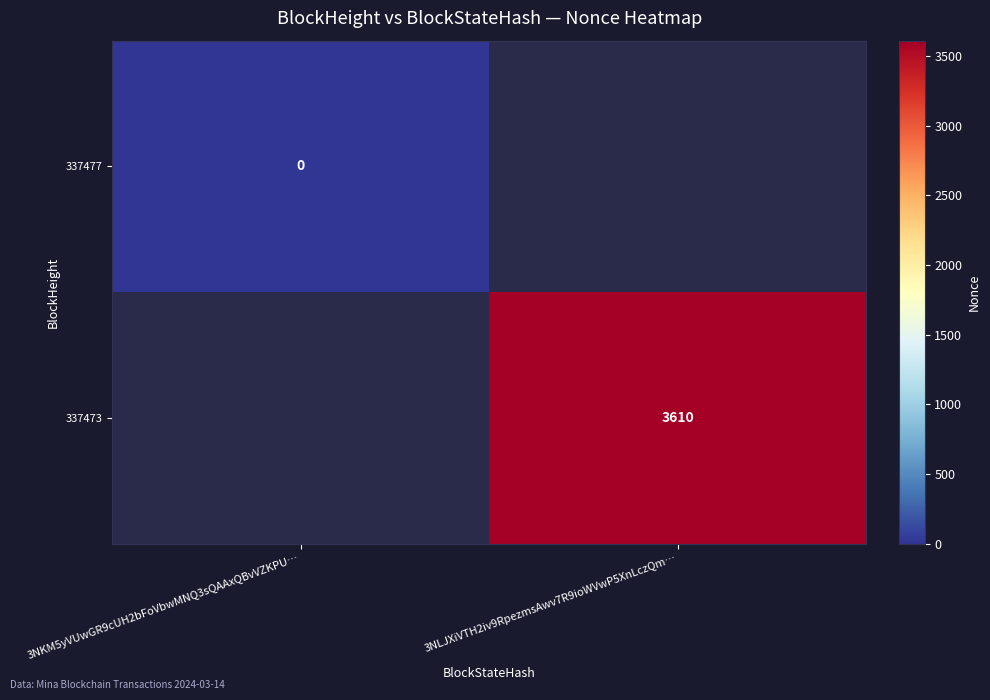

Where is 337477 nearest to the value 0?

3NKM5yVUwGR9cUH2bFoVbwMNQ3sQAAxQBvVZKPU…